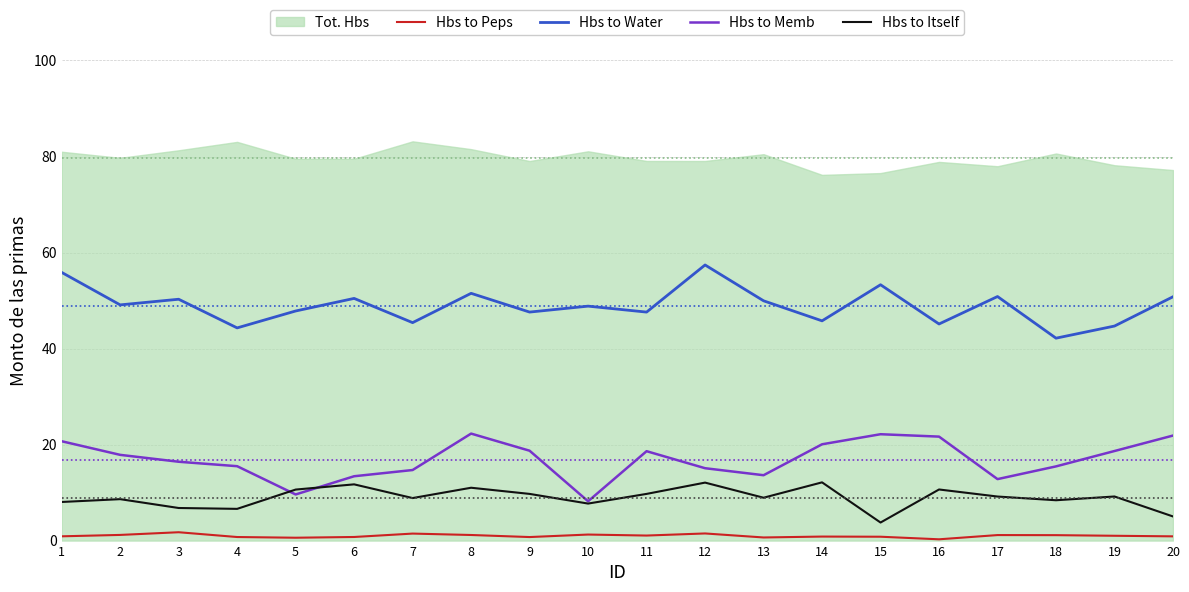

Reading left to right, extract all data points from this chart.

Hbs to Peps: 1=0.9	2=1.2	3=1.7	4=0.7	5=0.6	6=0.7	7=1.5	8=1.2	9=0.7	10=1.3	11=1.0	12=1.5	13=0.6	14=0.8	15=0.8	16=0.3	17=1.1	18=1.1	19=1.0	20=0.9
Hbs to Water: 1=55.9	2=49.1	3=50.3	4=44.3	5=47.8	6=50.4	7=45.4	8=51.5	9=47.6	10=48.8	11=47.6	12=57.4	13=49.9	14=45.8	15=53.3	16=45.1	17=50.8	18=42.2	19=44.7	20=50.8
Hbs to Memb: 1=20.7	2=17.9	3=16.4	4=15.5	5=9.6	6=13.4	7=14.7	8=22.3	9=18.7	10=8.2	11=18.6	12=15.1	13=13.6	14=20.1	15=22.2	16=21.7	17=12.8	18=15.5	19=18.7	20=21.9
Hbs to Itself: 1=8.0	2=8.6	3=6.8	4=6.6	5=10.6	6=11.7	7=8.9	8=11.0	9=9.7	10=7.7	11=9.7	12=12.1	13=8.9	14=12.1	15=3.8	16=10.6	17=9.2	18=8.4	19=9.2	20=5.0